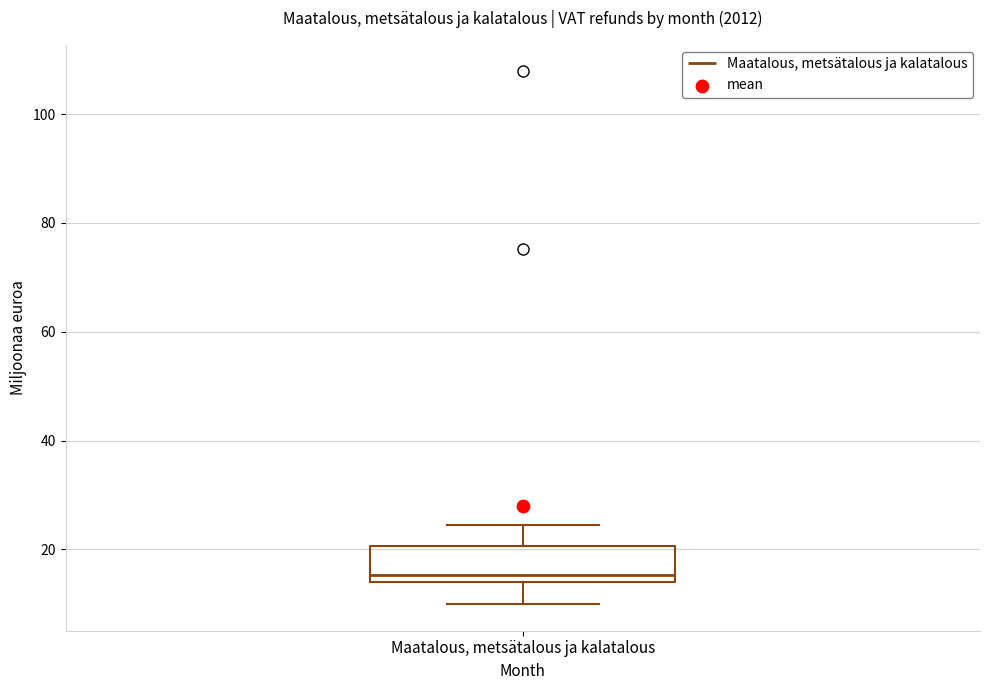

Transcribe this box plot: give where the median line is, the range the box spans, and where the two whiskers end, as read against the y-axis. The values are not printed on the chart, so give them approximately, as read against the axis.

median 16, box 14 to 20, whiskers 10 to 24